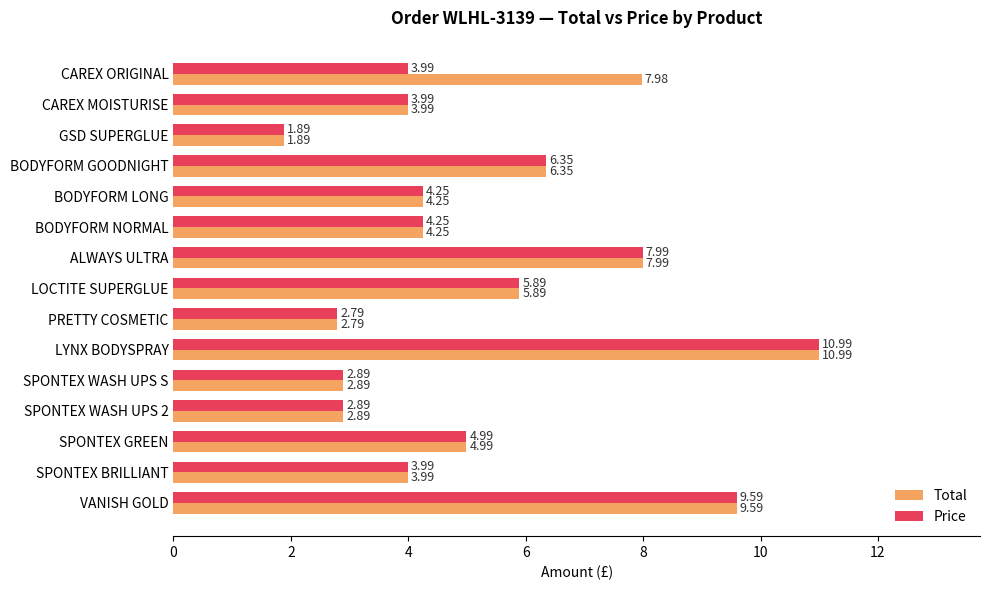

What is the total value across all series at SPONTEX WASH UPS S?

5.8